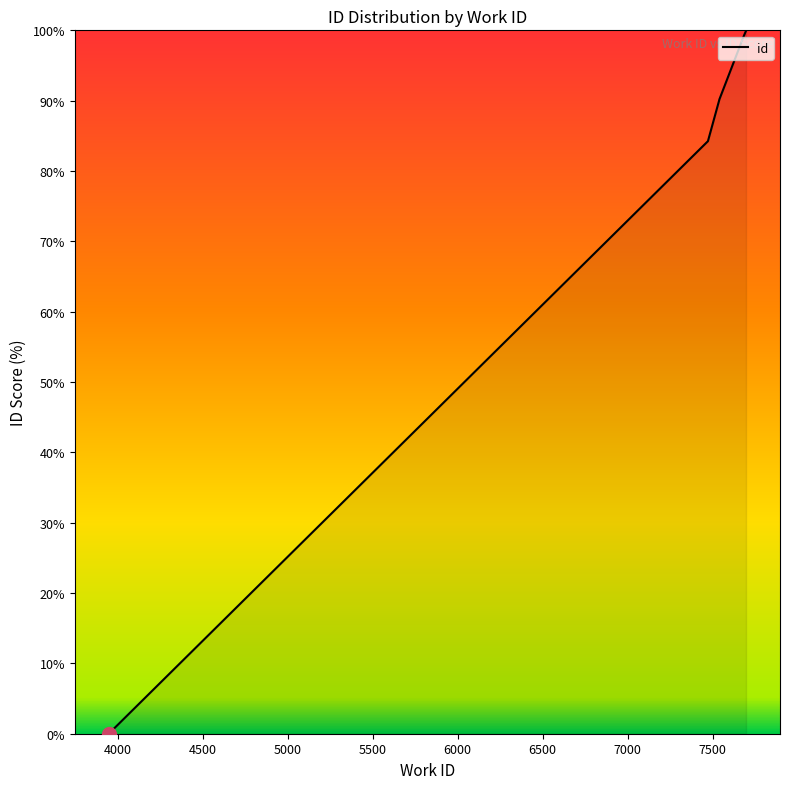

Does the chart have visible grid lines?

No